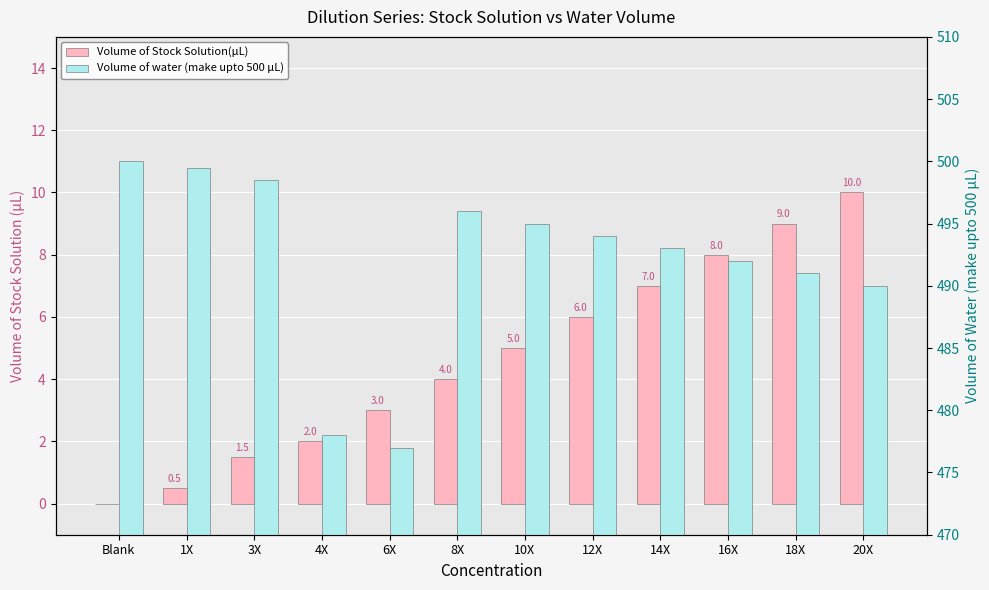

What is the average value of the Volume of Stock Solution(µL) series?

4.7